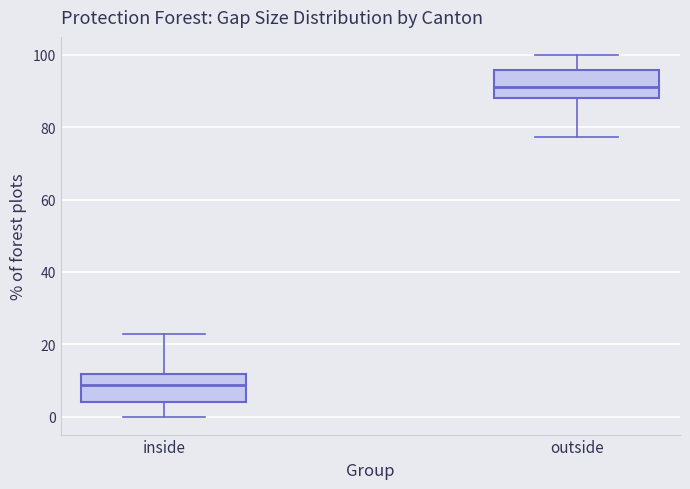

Which box has the highest median line?

outside